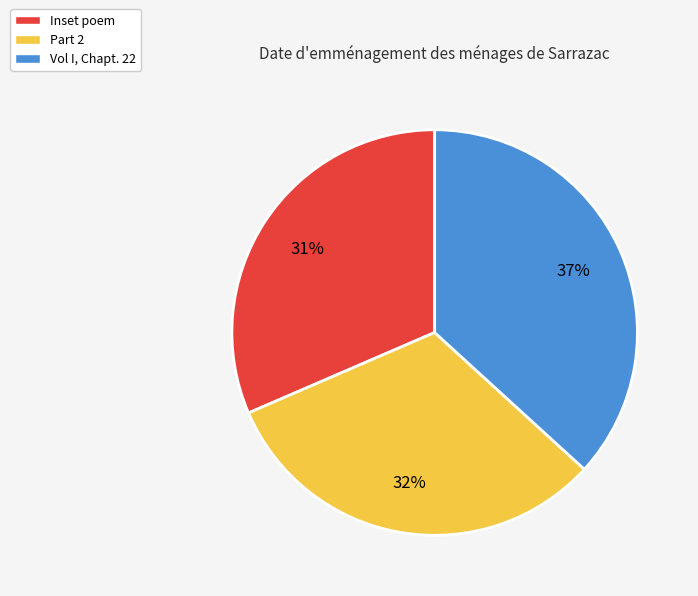

To the nearest percent, what is the combined percentage of Inset poem and Part 2?

63%